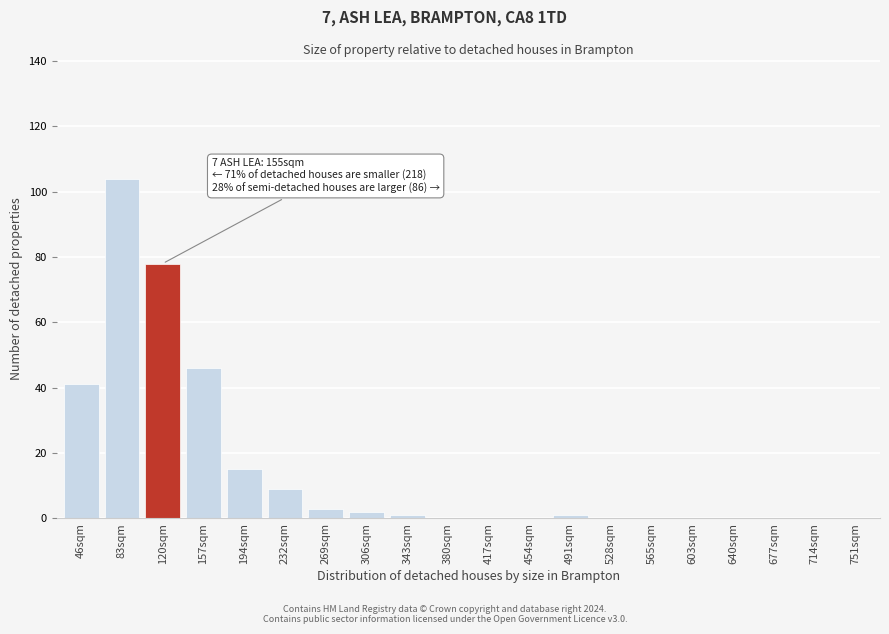

Reading left to right, list all the values displayed in this chart.

46sqm=41	83sqm=104	120sqm=78	157sqm=46	194sqm=15	232sqm=9	269sqm=3	306sqm=2	343sqm=1	380sqm=0	417sqm=0	454sqm=0	491sqm=1	528sqm=0	565sqm=0	603sqm=0	640sqm=0	677sqm=0	714sqm=0	751sqm=0